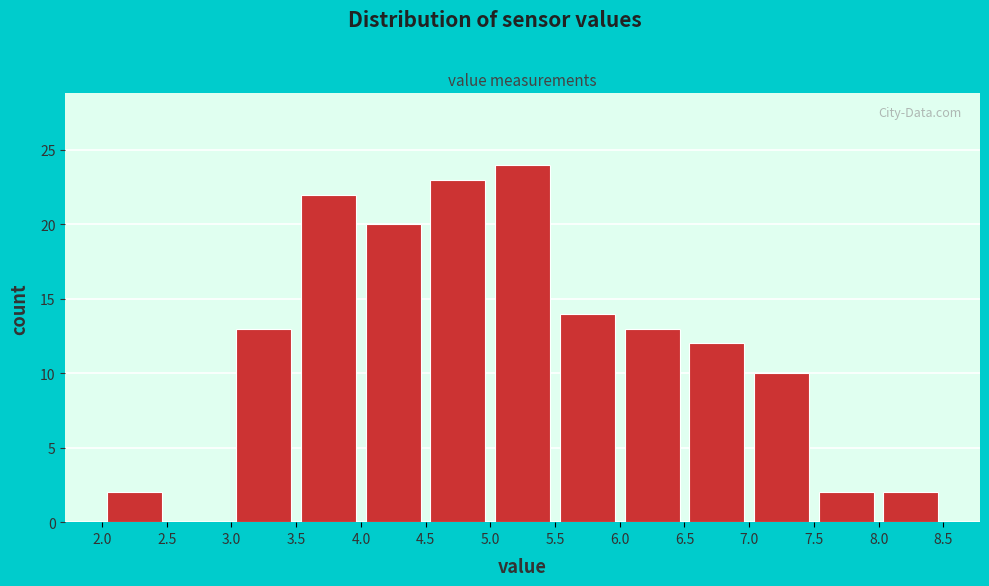

What is the height of the bar covering 8.0 to 8.5 on the x-axis? The values are not printed on the chart, so give them approximately, as read against the axis.

2